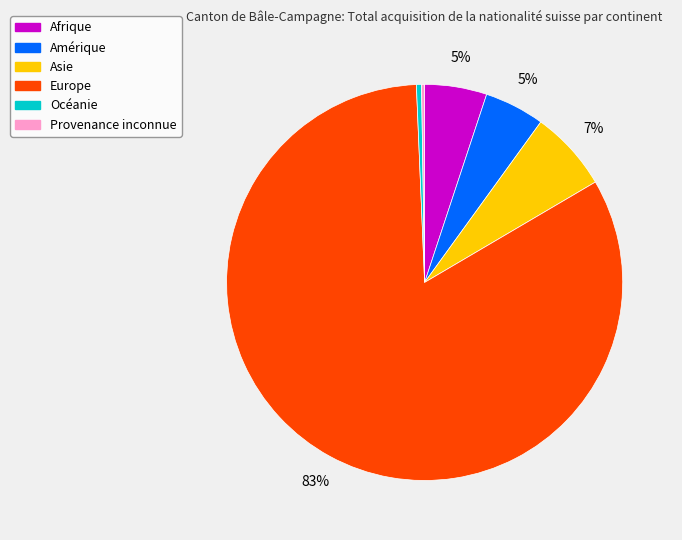

What percentage is the Asie slice, to the nearest percent?

7%